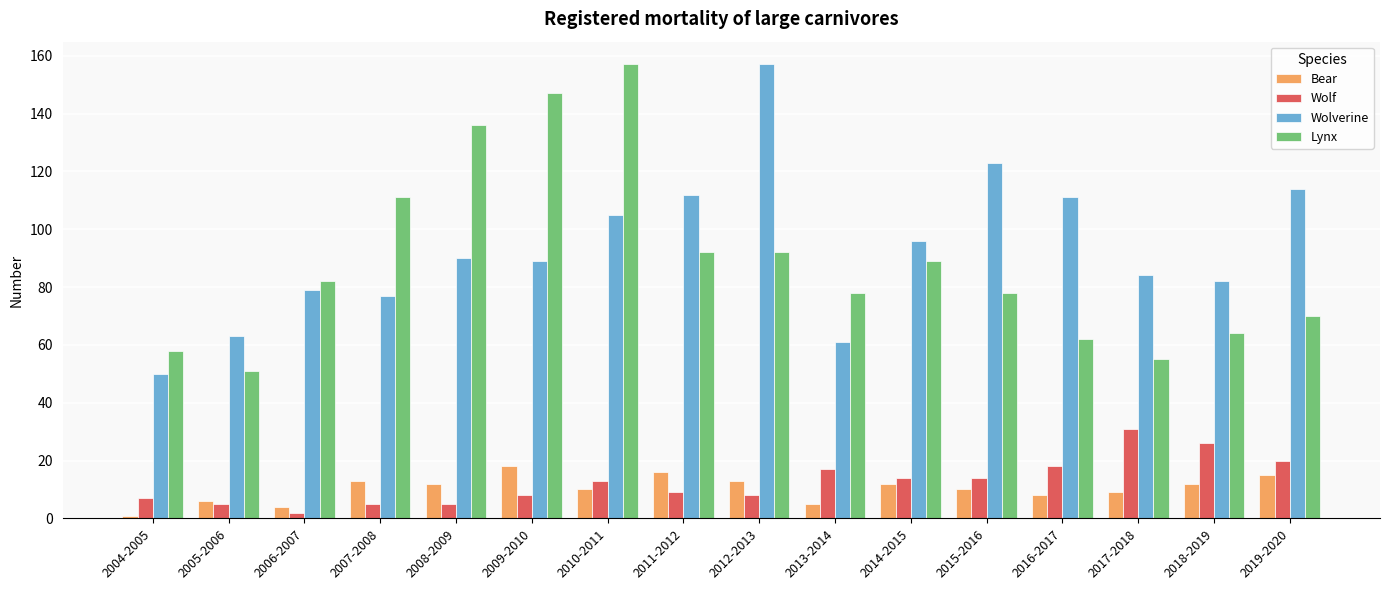

What is the spread (max minus min) of values at 2004-2005?

57